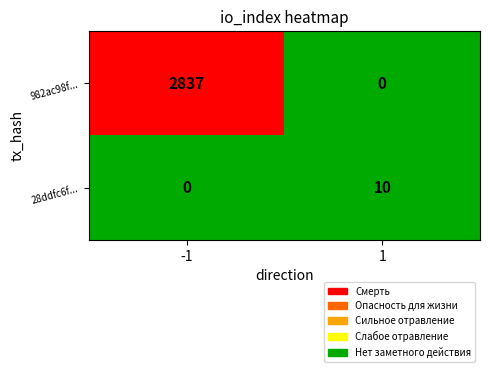

What is the sum of all 28ddfc6f... values?

10